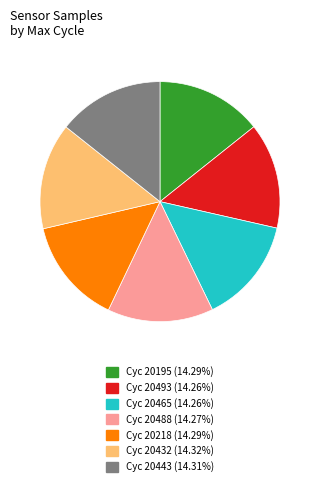

Is the sum of Cyc 20218 (14.29%) and Cyc 20493 (14.26%) greater than half?

No